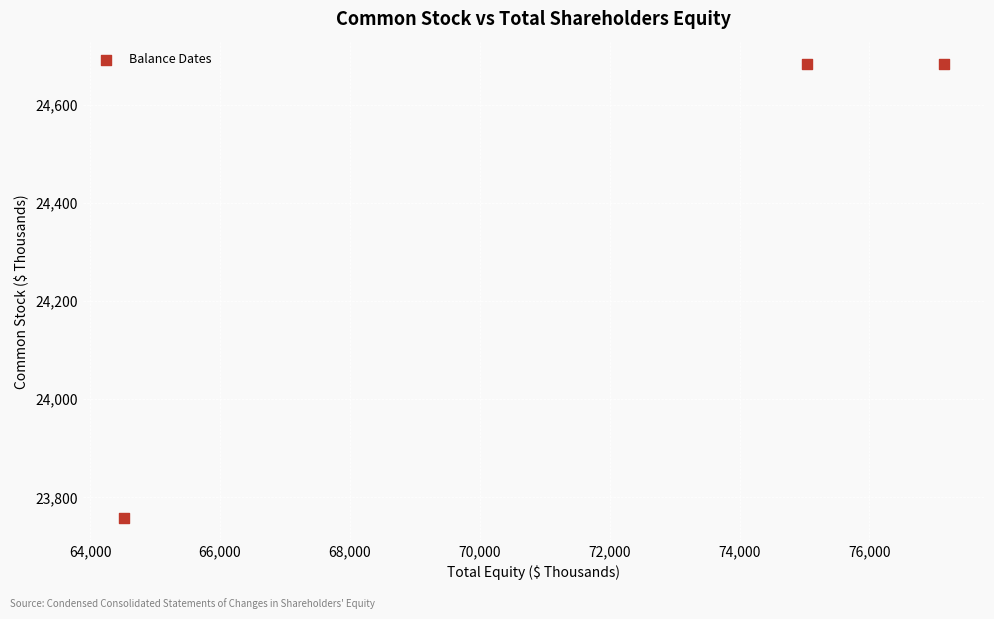

What is the range of X values (max minus min)?

12630